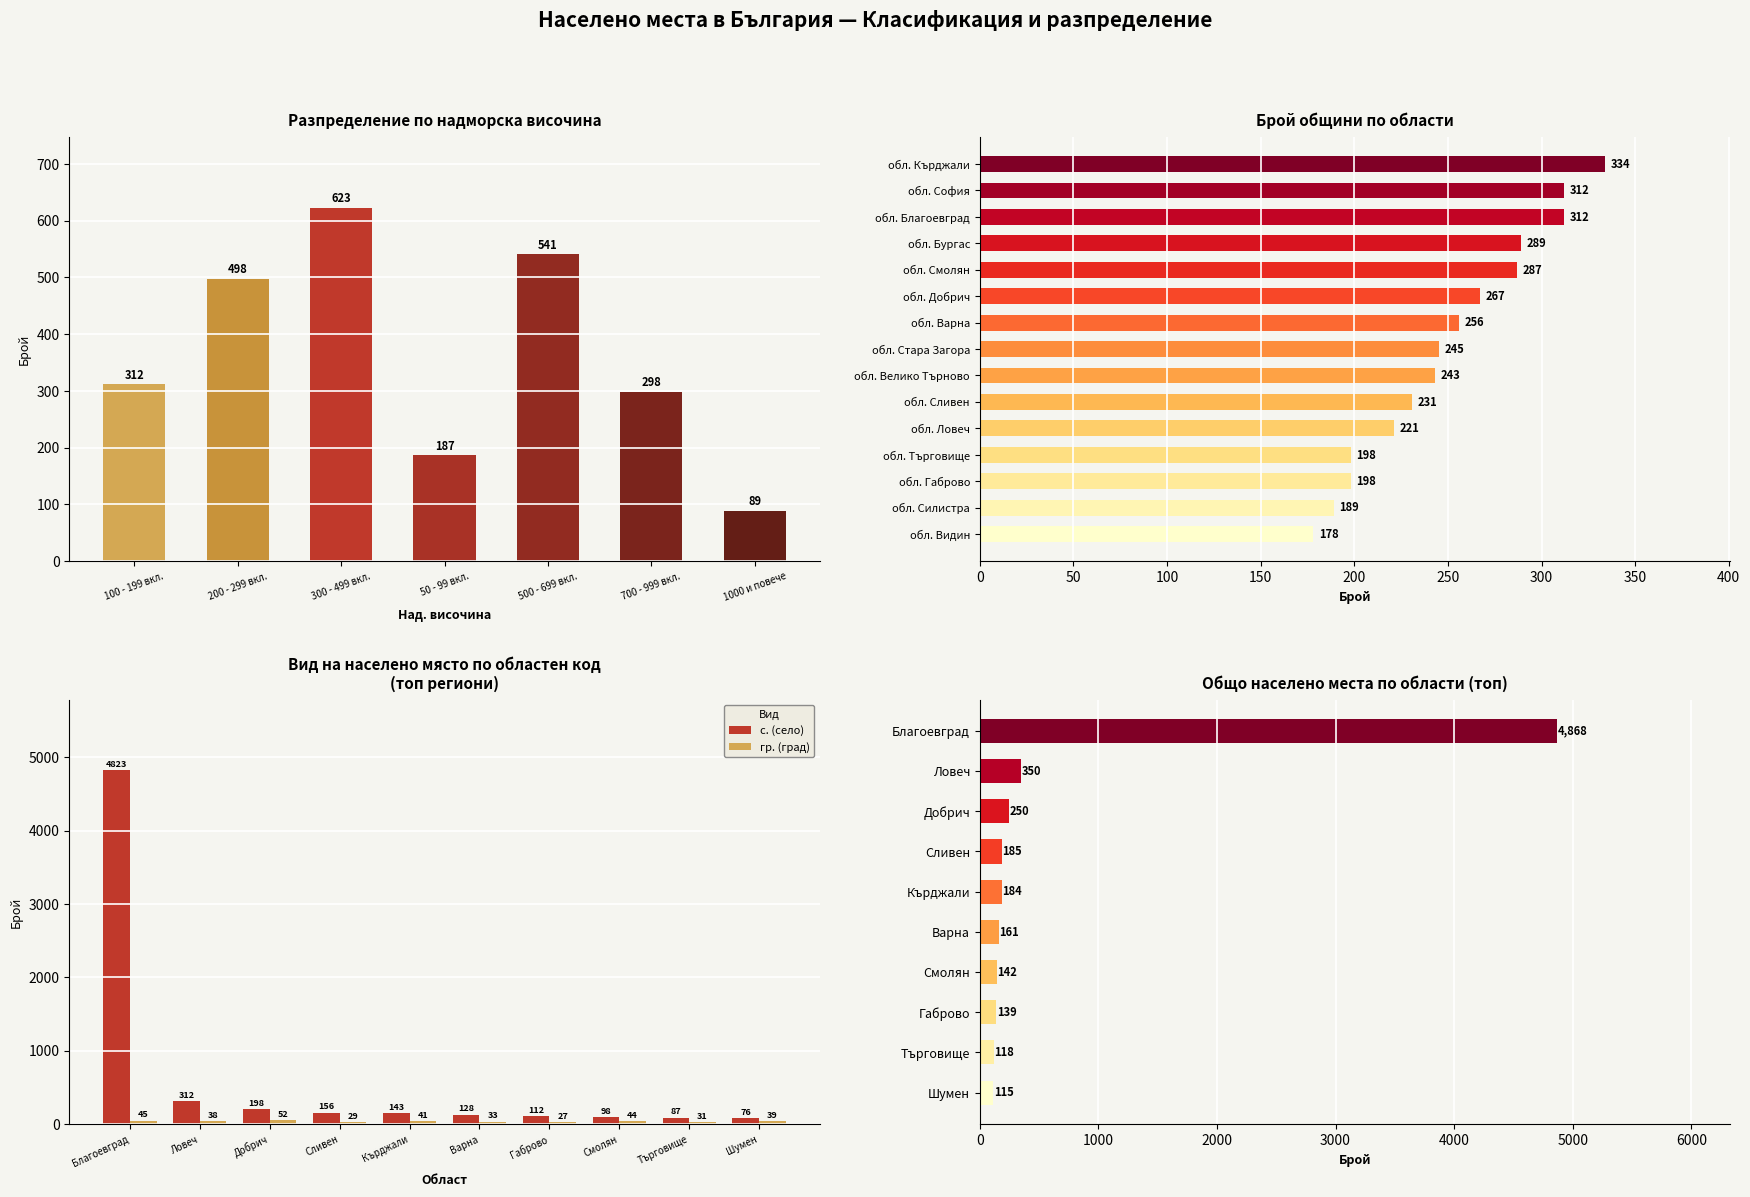

What is the value of the гр. (city/town) bar at the 3rd from the left?

52